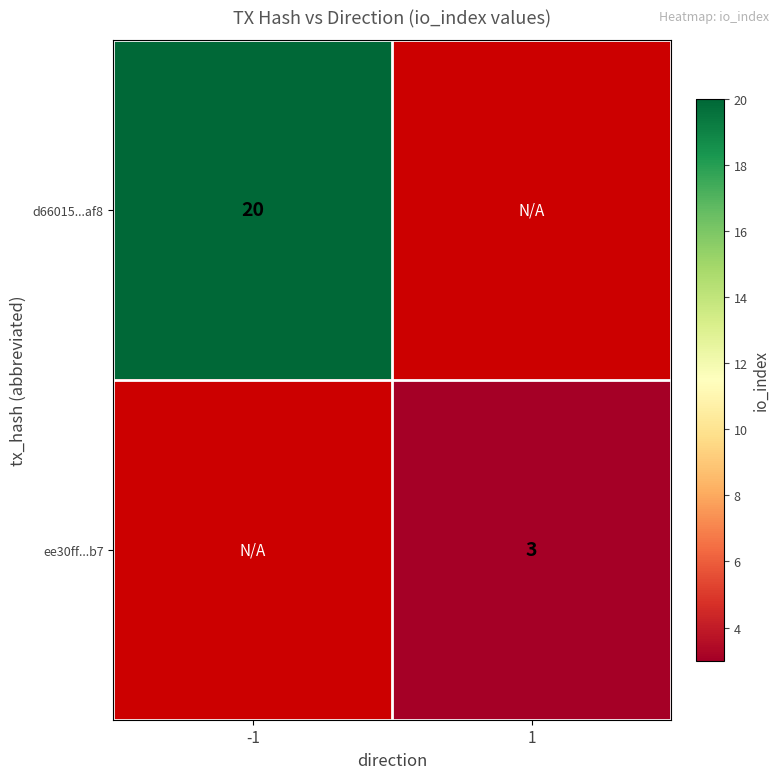

True or false: d66015...af8 has a value of 30.8 at -1.

False